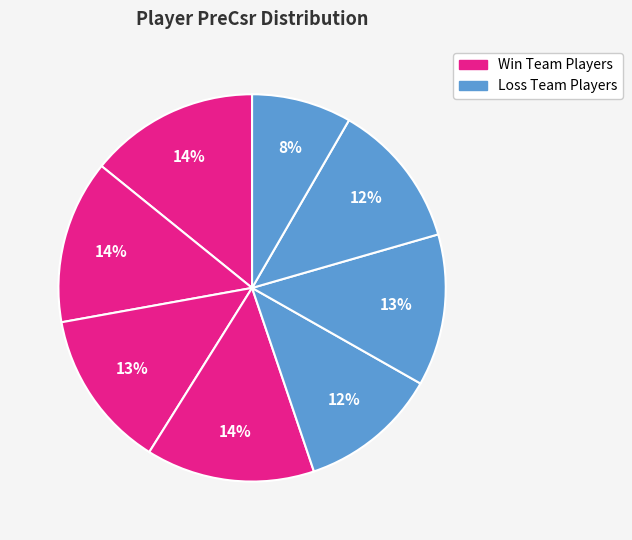

How many segments does this pie chart have?

8